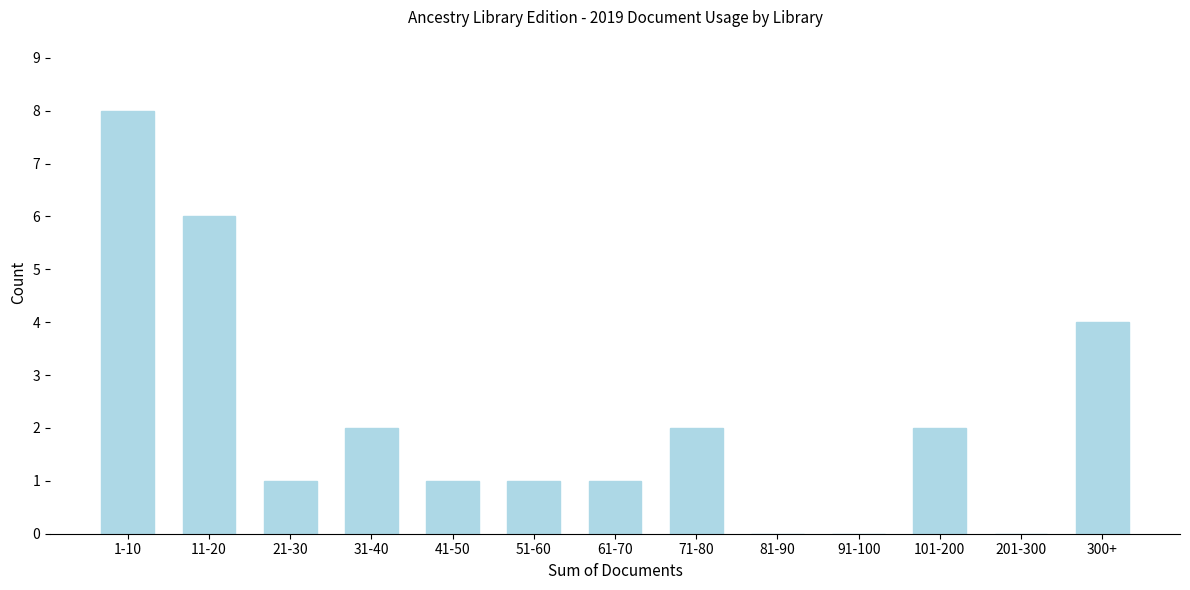

Reading left to right, what are all the values shown in this chart?

1-10=8	11-20=6	21-30=1	31-40=2	41-50=1	51-60=1	61-70=1	71-80=2	81-90=0	91-100=0	101-200=2	201-300=0	300+=4